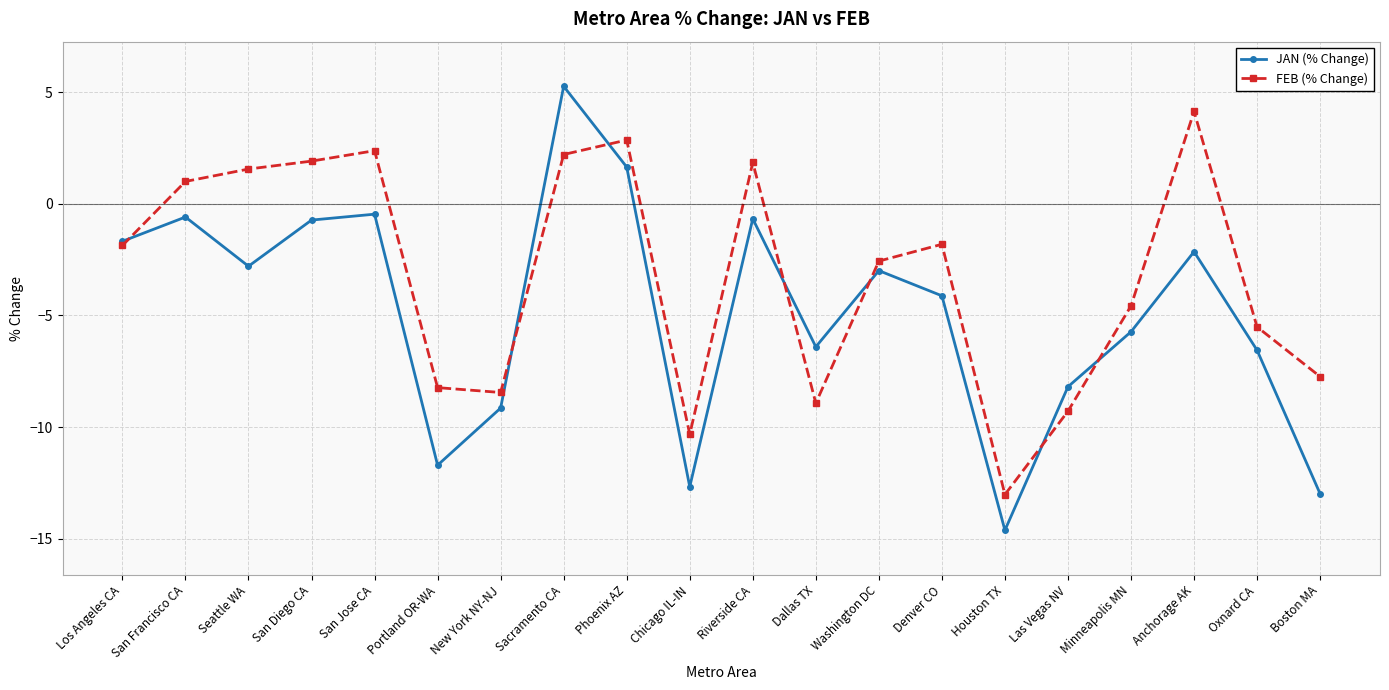

At how many categories does at least one series exceed -2?

10